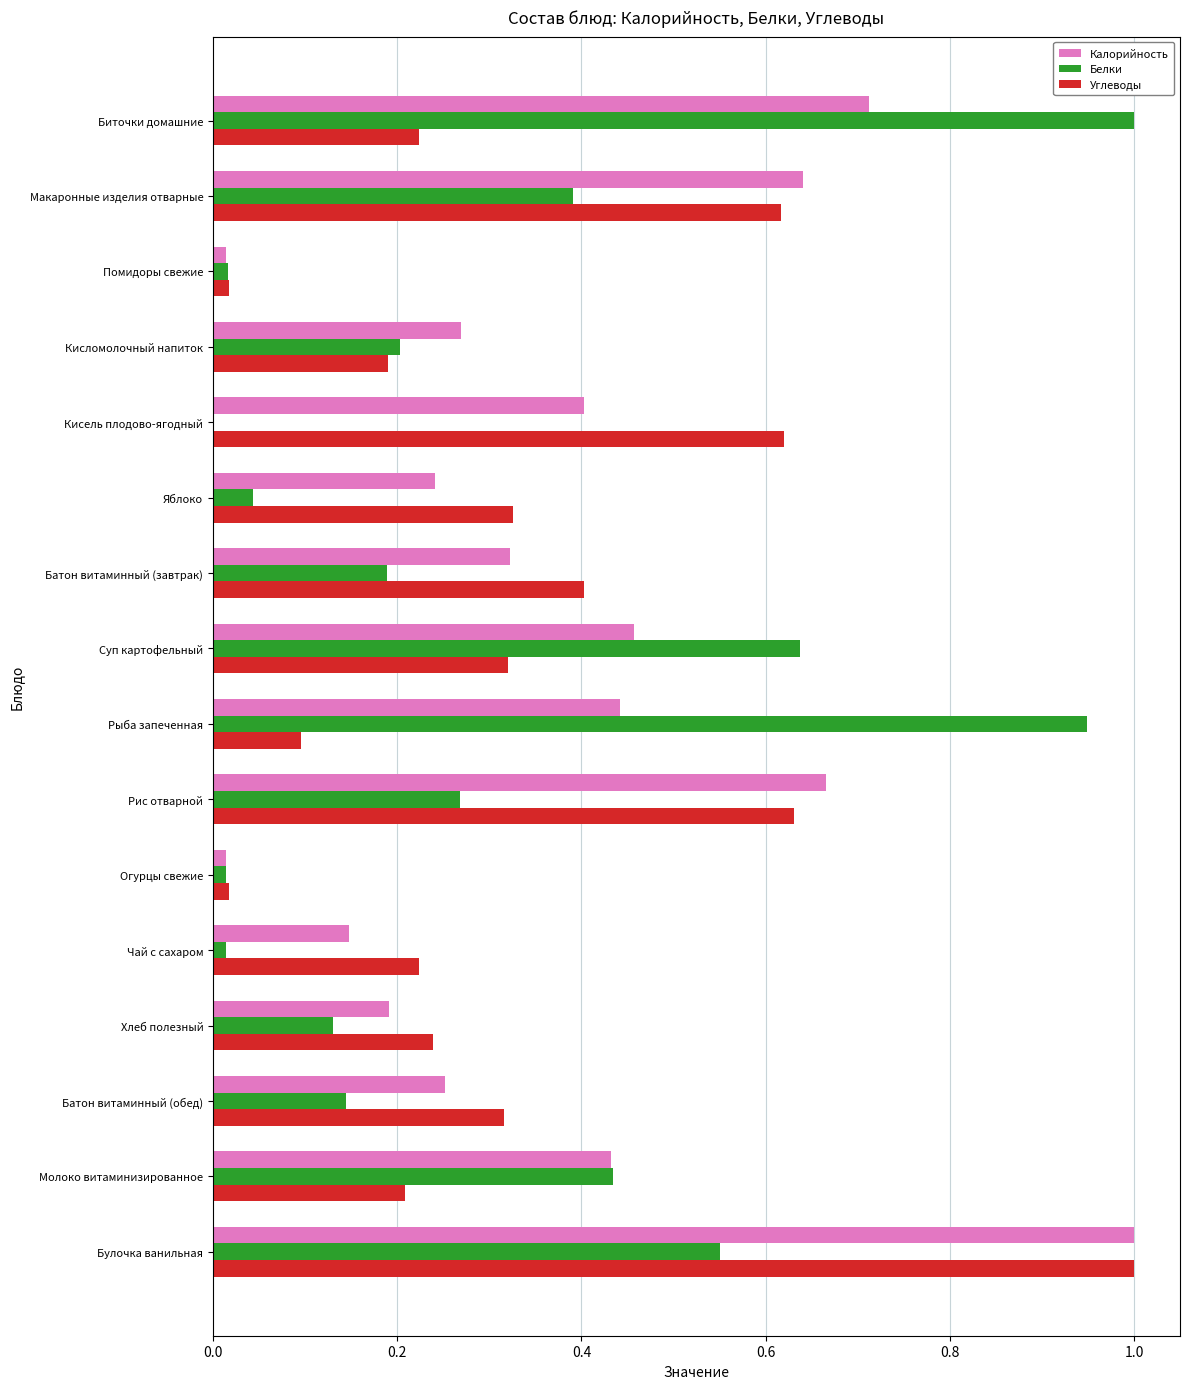

Which series changed the most between Чай с сахаром and Молоко витаминизированное?

Белки